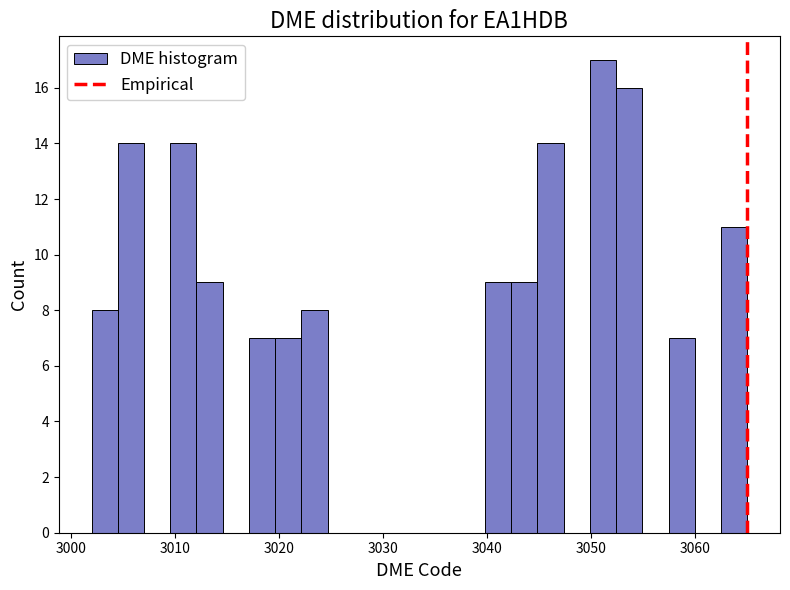

Read against the x-axis, roughly where is the centre of the tallest bar?

3051